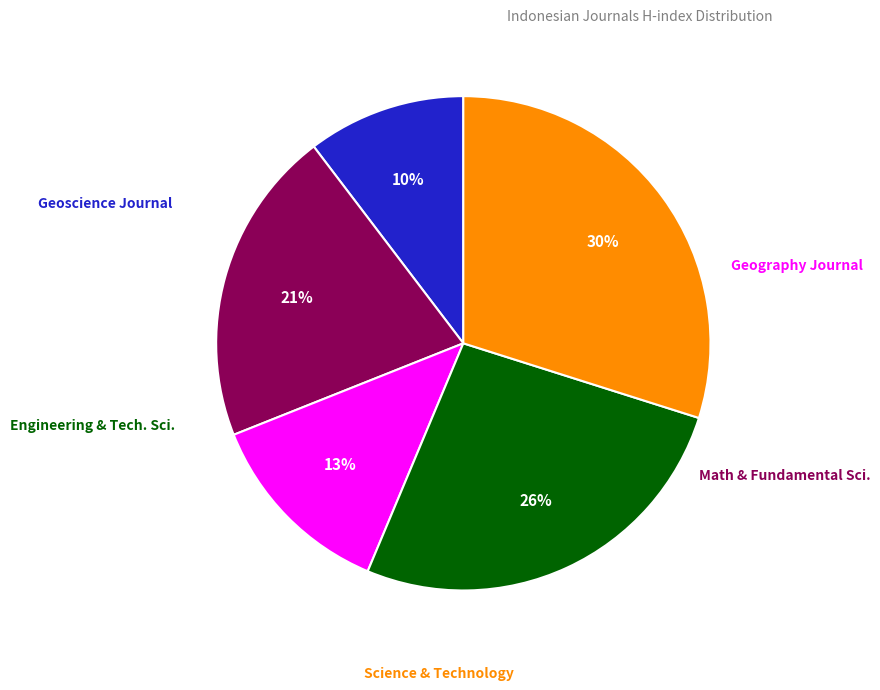

Is there any slice that represents more than half of the pie?

No